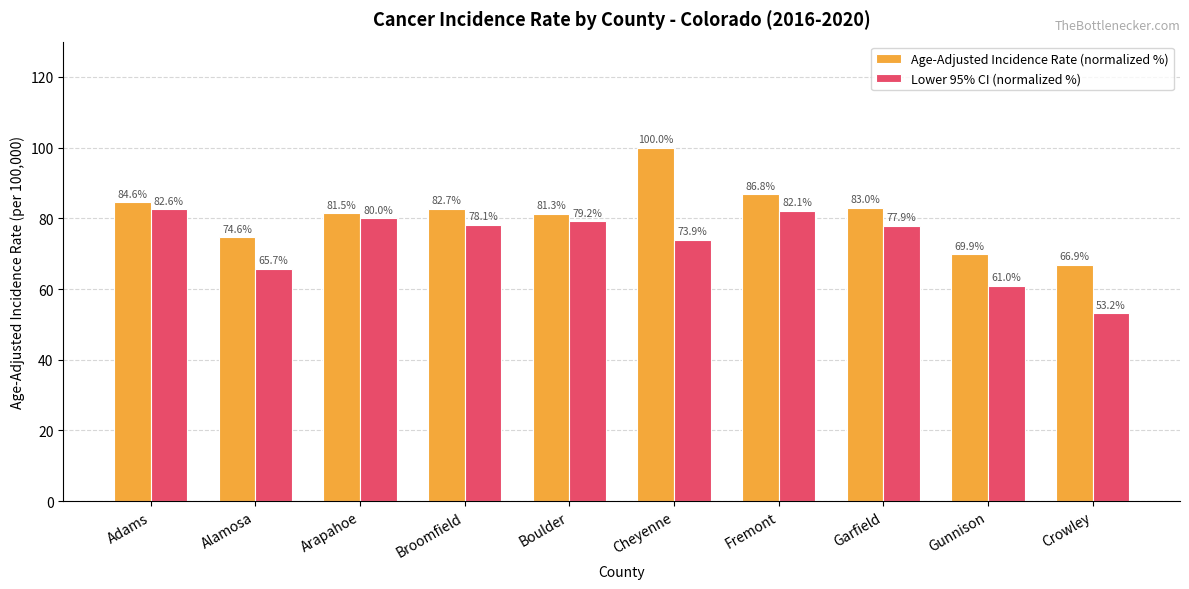

How many groups of bars are there?

10